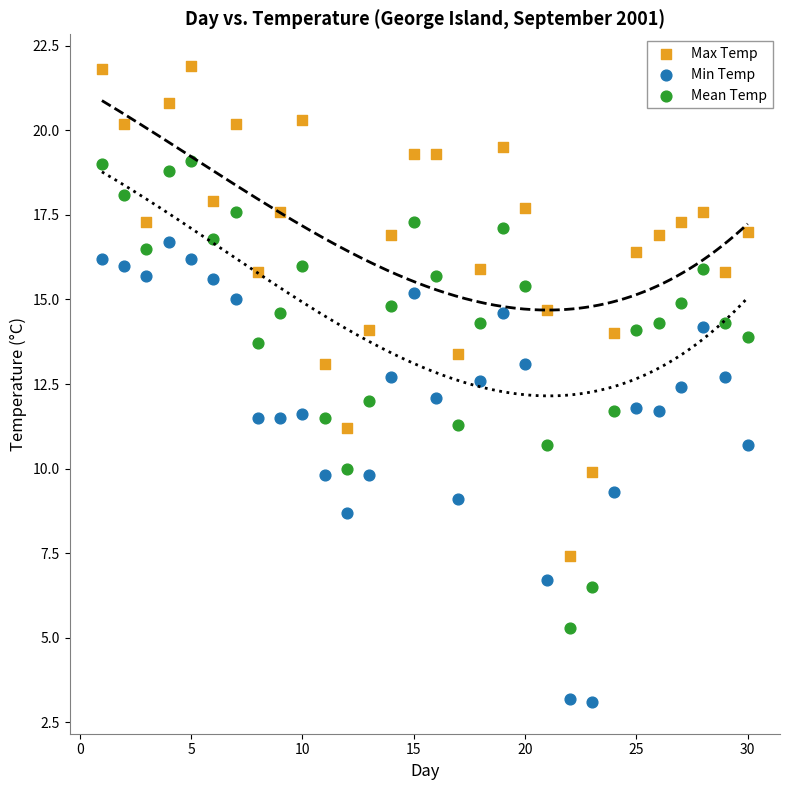

What are all the series names shown in the legend?

Max Temp, Min Temp, Mean Temp